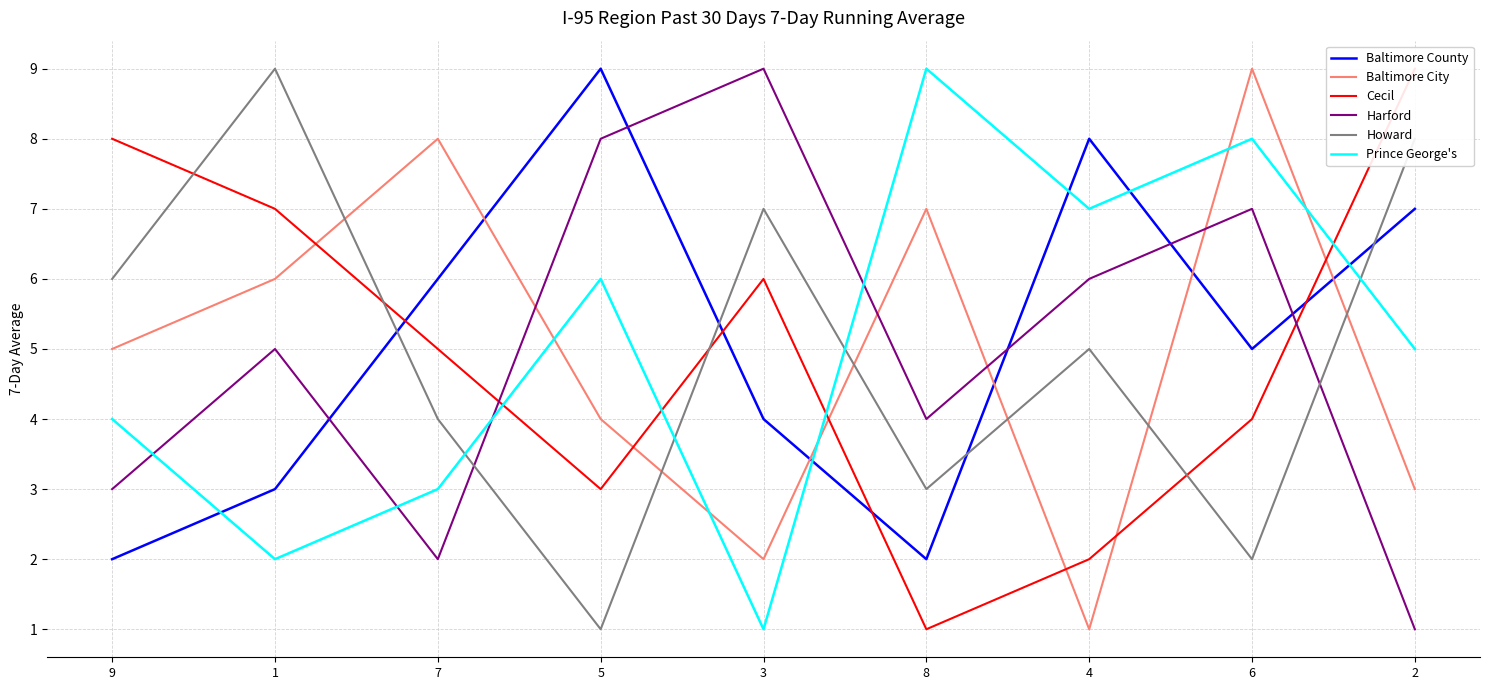

The value of Cecil at 9 is 11. True or false?

False